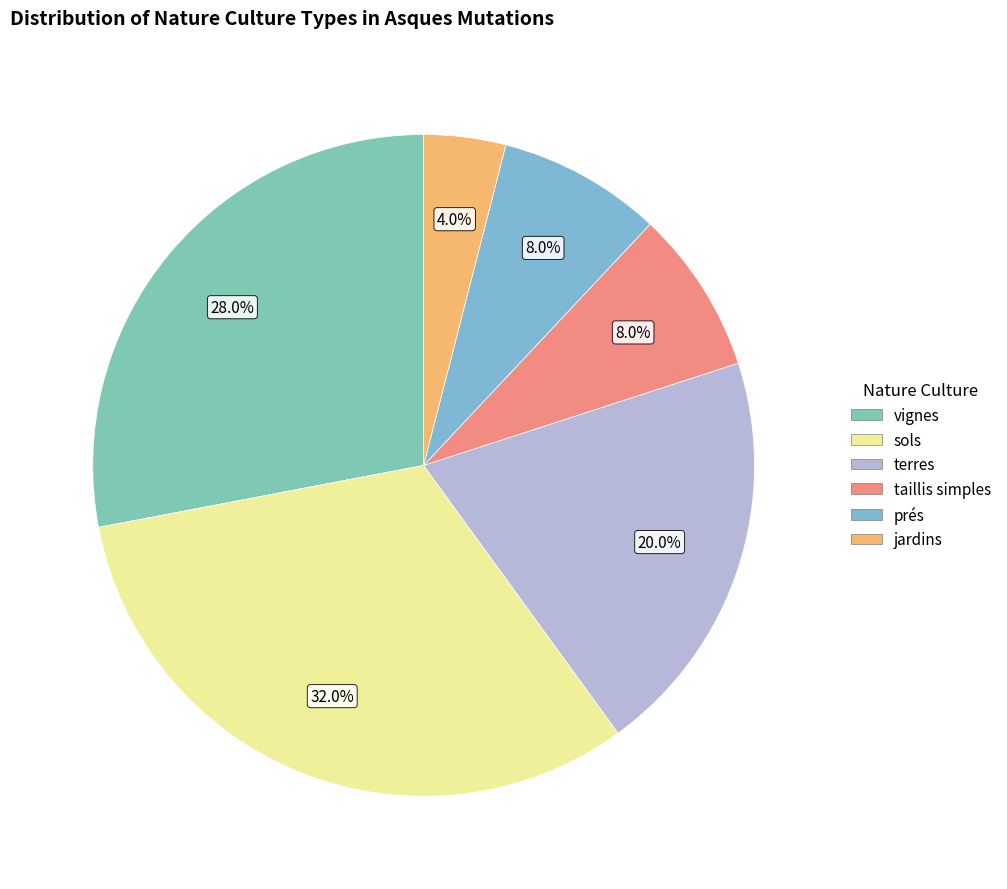

Approximately how many times larger is the value at jardins compared to taillis simples?

0.5